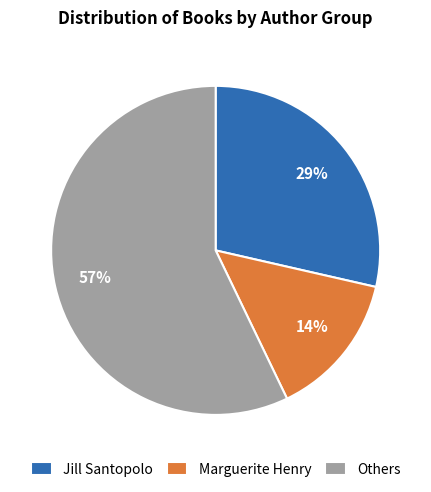

True or false: Jill Santopolo accounts for 1% of the total.

False